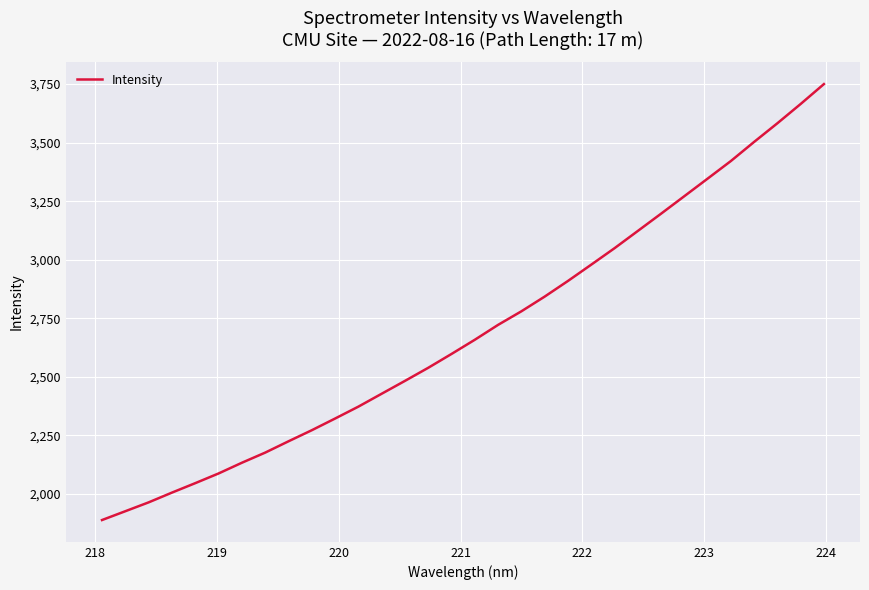

What is the smallest value displayed?

1887.9